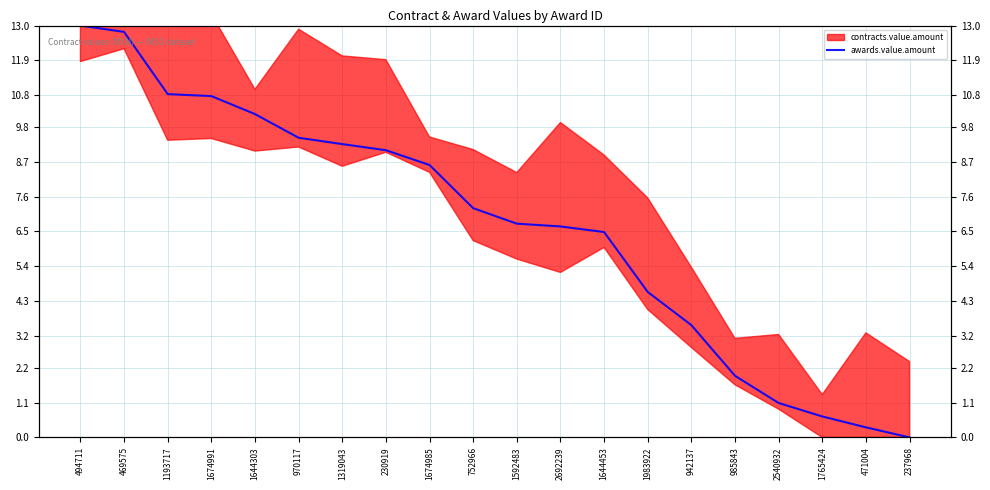

At which label is the value closest to 6?

1644453